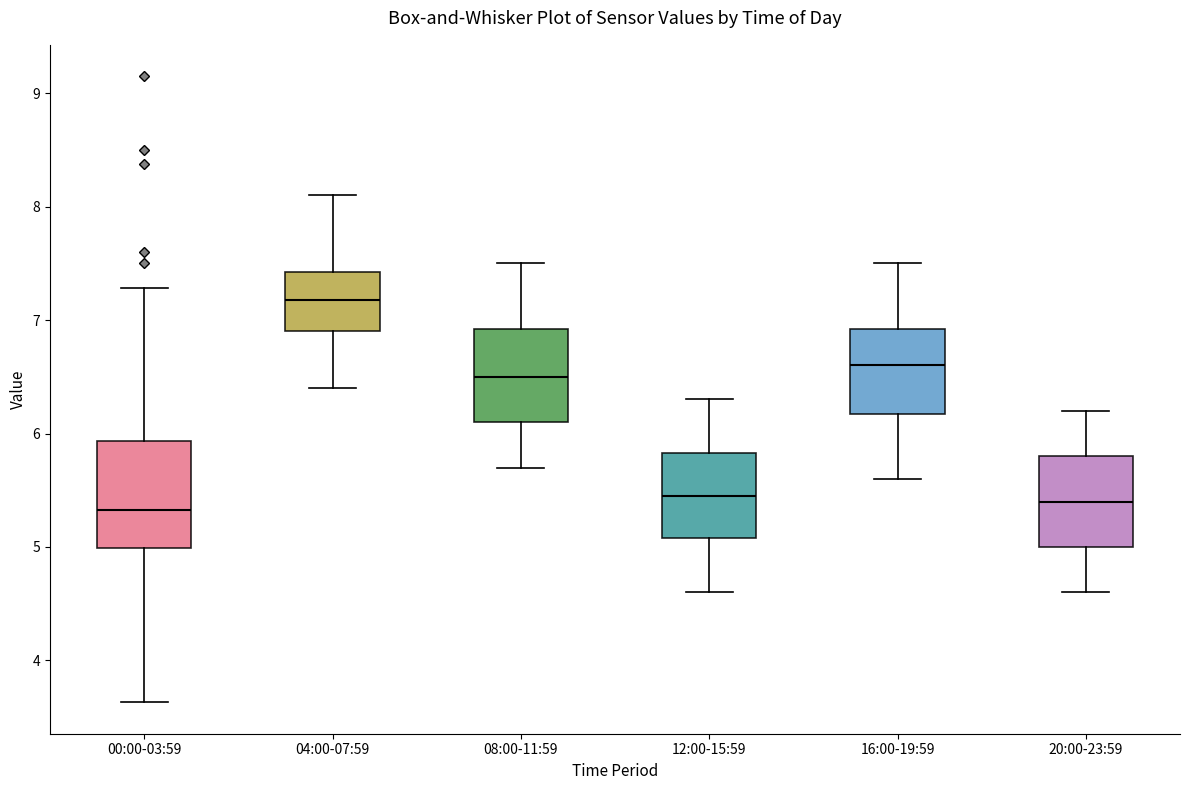

Comparing the boxes themselves (not the whiskers), which one is the tallest?

00:00-03:59